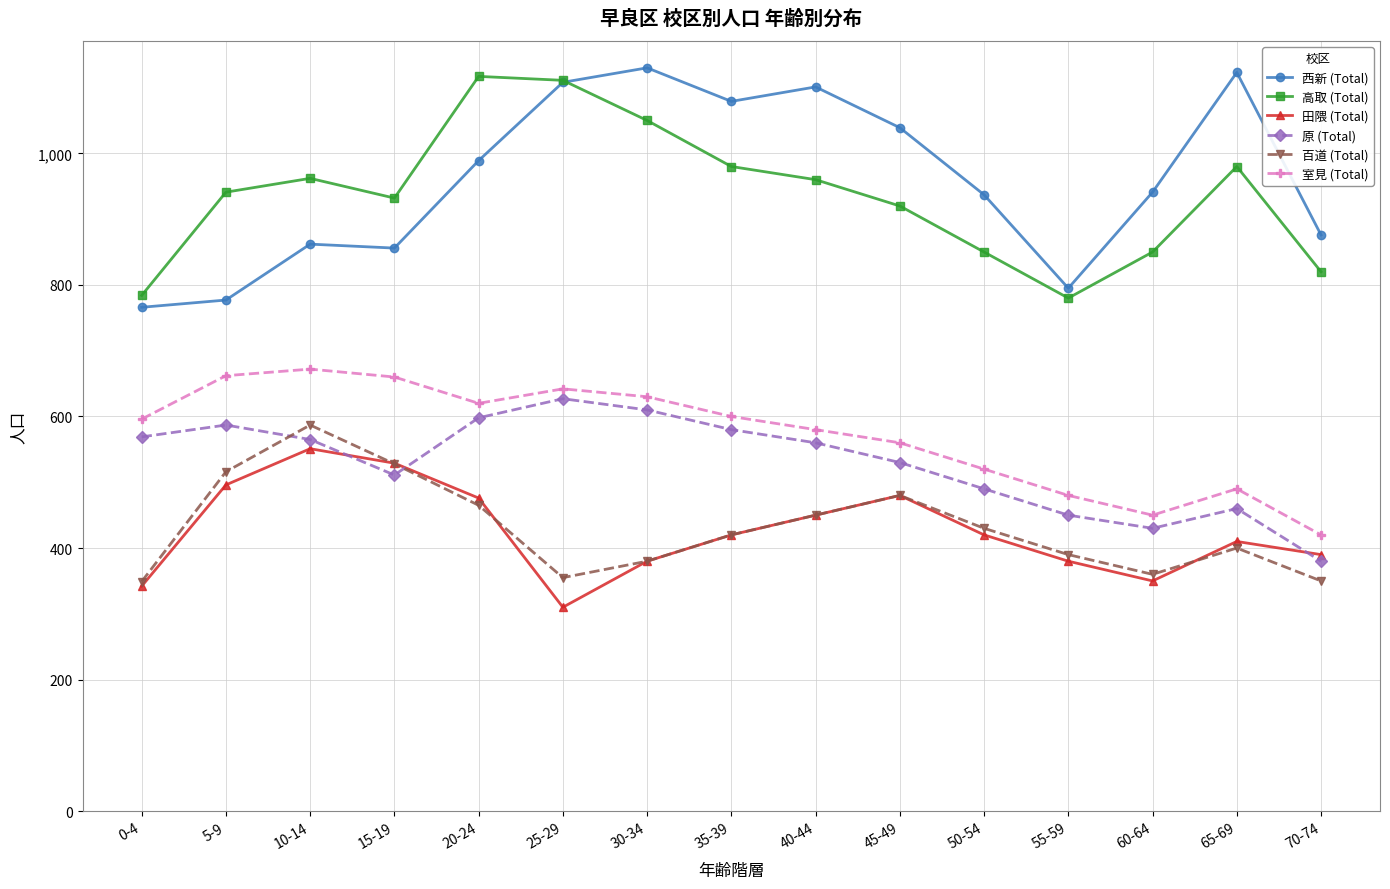

How many lines are shown in the chart?

6